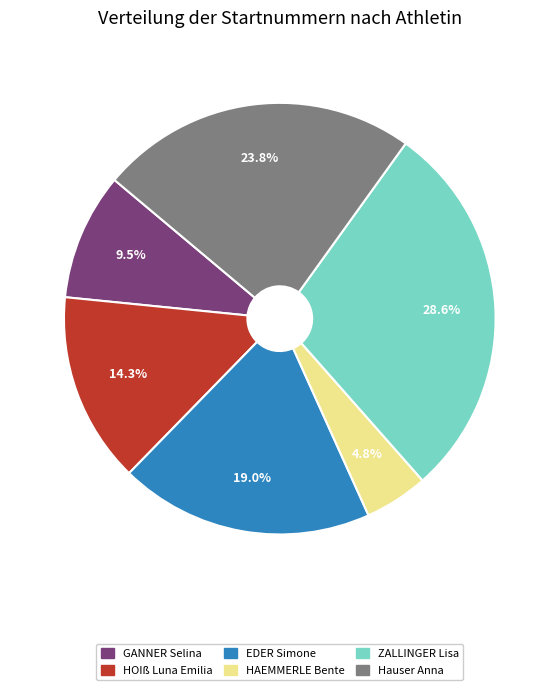

To the nearest percent, what is the difference between the HOIß Luna Emilia and Hauser Anna slice percentages?

10%